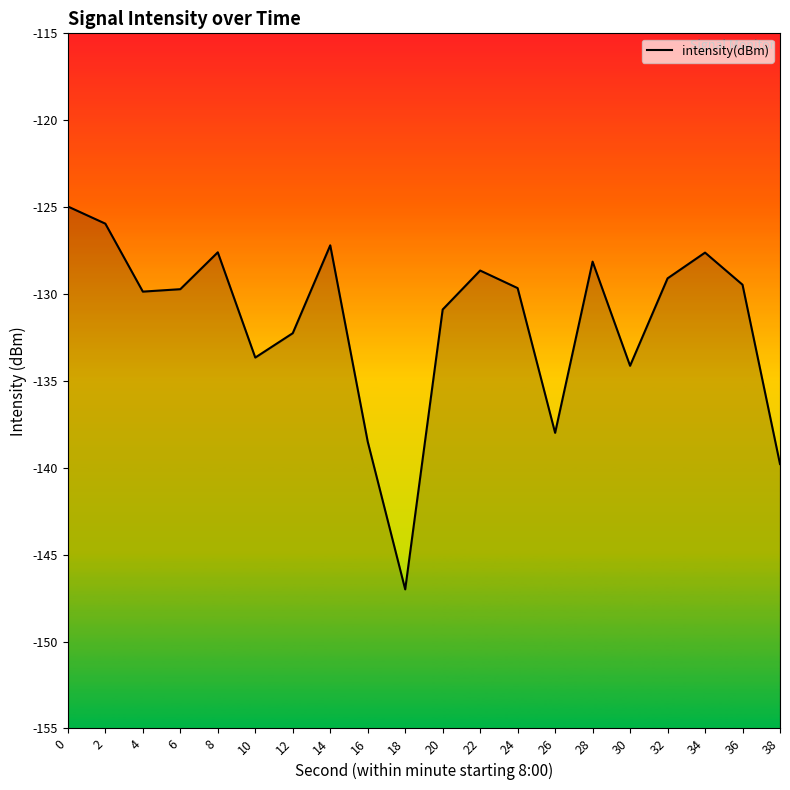

Reading right to left, list all the values displayed in this chart.

-139.8	-129.5	-127.6	-129.1	-134.1	-128.1	-138.0	-129.7	-128.7	-130.9	-147.0	-138.5	-127.2	-132.3	-133.7	-127.6	-129.7	-129.9	-126.0	-125.0